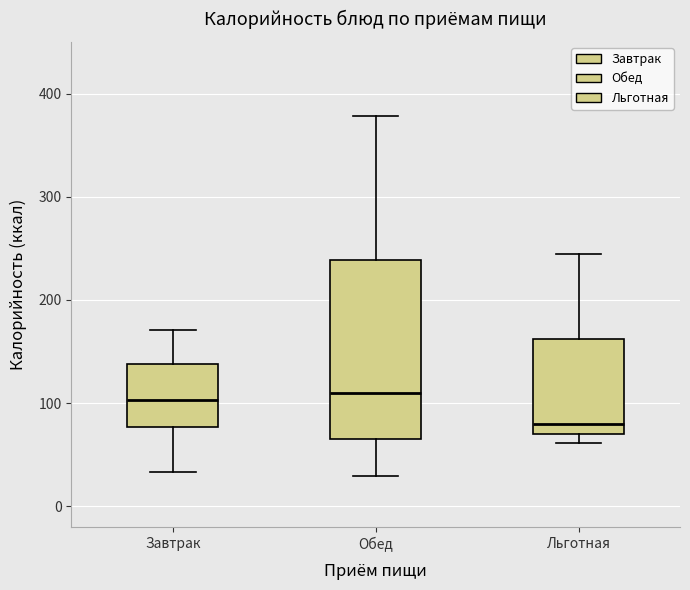

Reading left to right, transcribe this box plot: for each box, give where its median line is, the range the box spans, and where its two whiskers end, as read against the y-axis. The values are not printed on the chart, so give them approximately, as read against the axis.

Завтрак: median 100, box 80 to 140, whiskers 30 to 170
Обед: median 110, box 70 to 240, whiskers 30 to 380
Льготная: median 80, box 70 to 160, whiskers 60 to 250